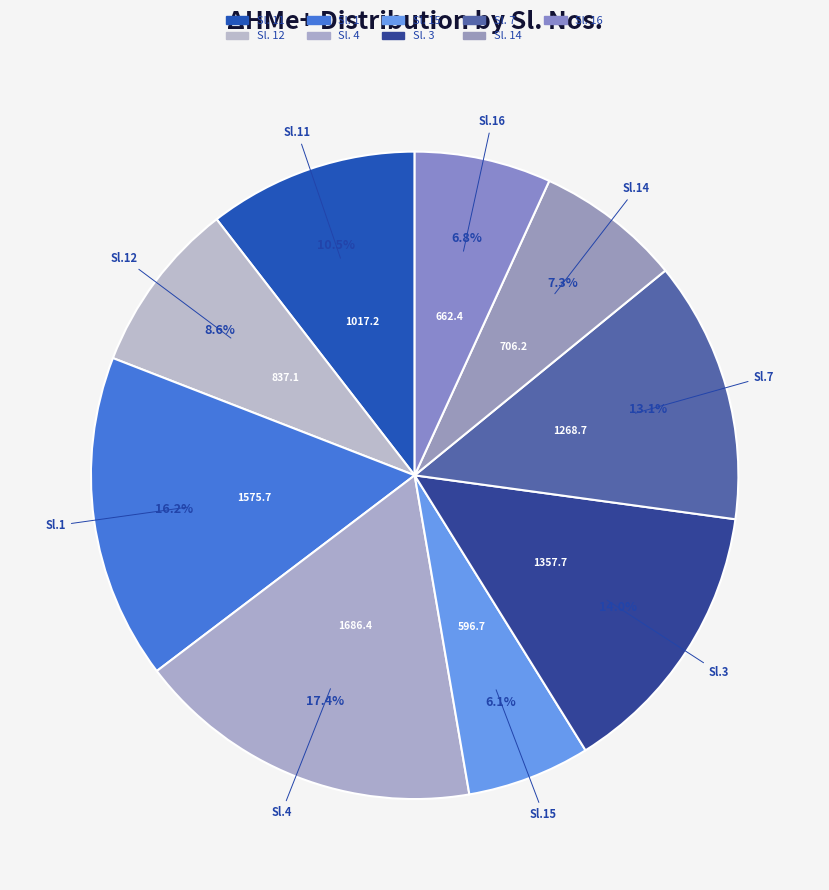

To the nearest percent, what is the average slice percentage?

11%